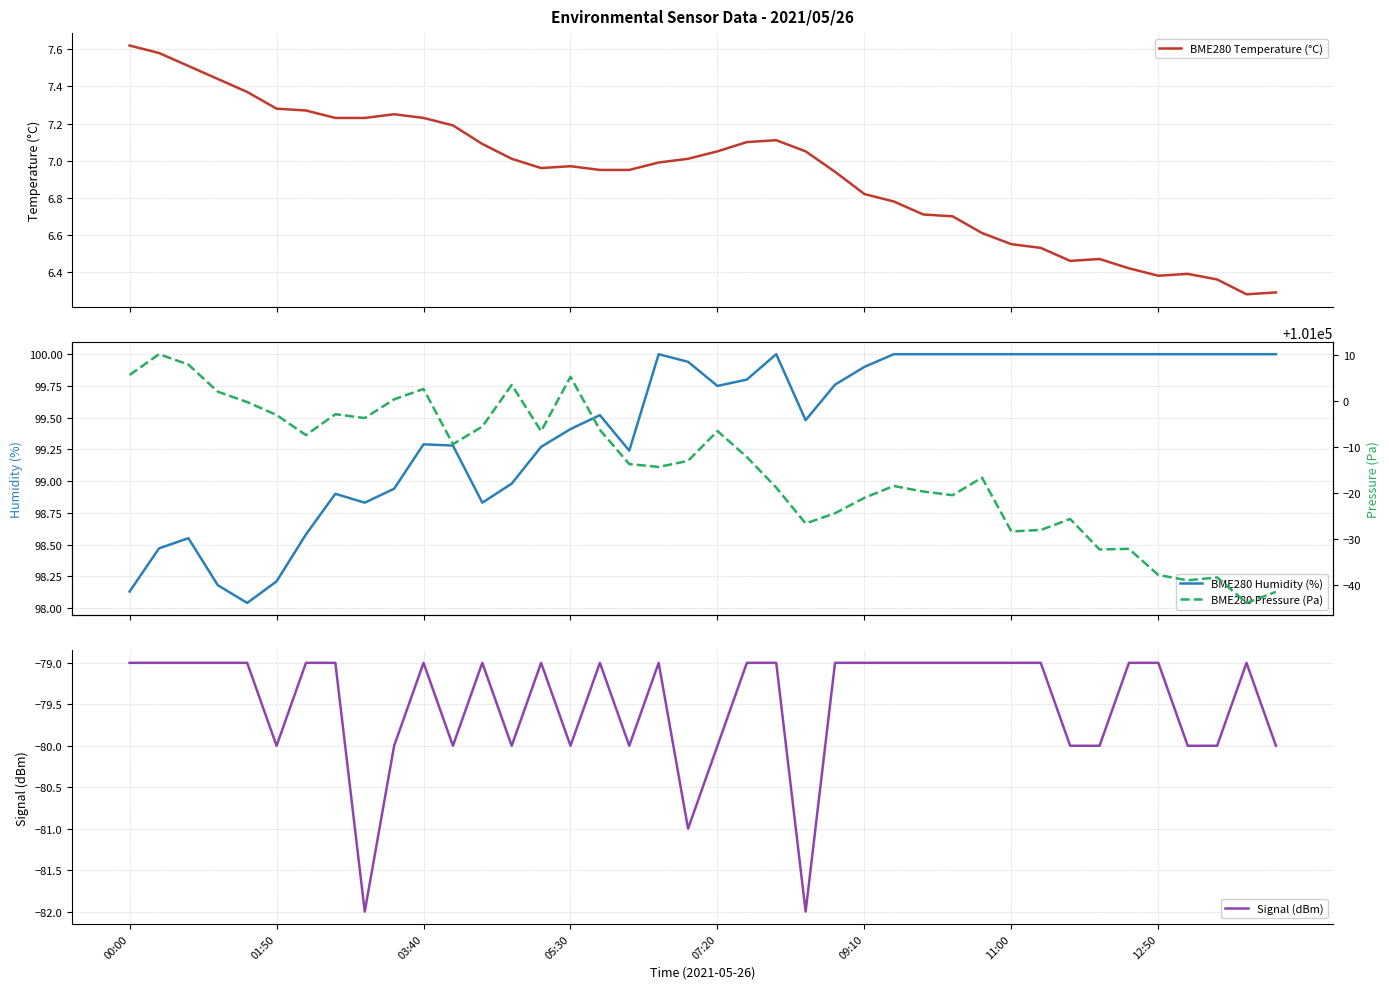

What is the sum of the BME280 Humidity (%) values at 25 and 16?

199.4